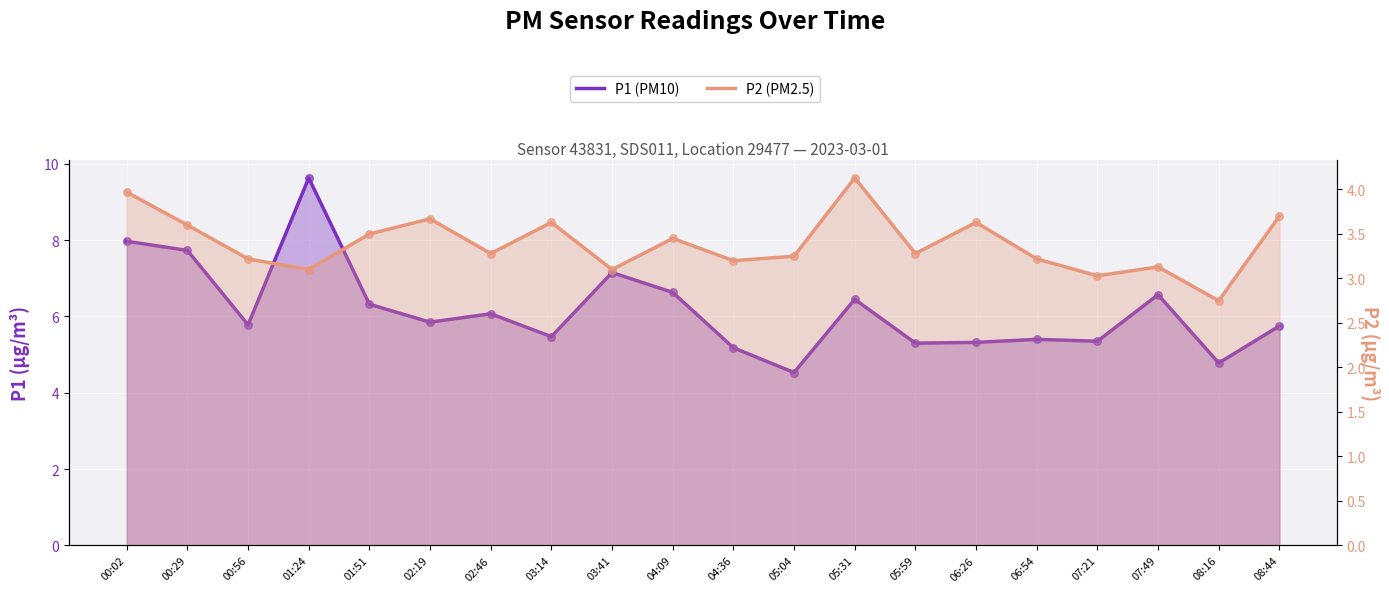

Is the value of P2 (PM2.5) at 04:36 greater than the value of P1 (PM10) at 08:44?

No